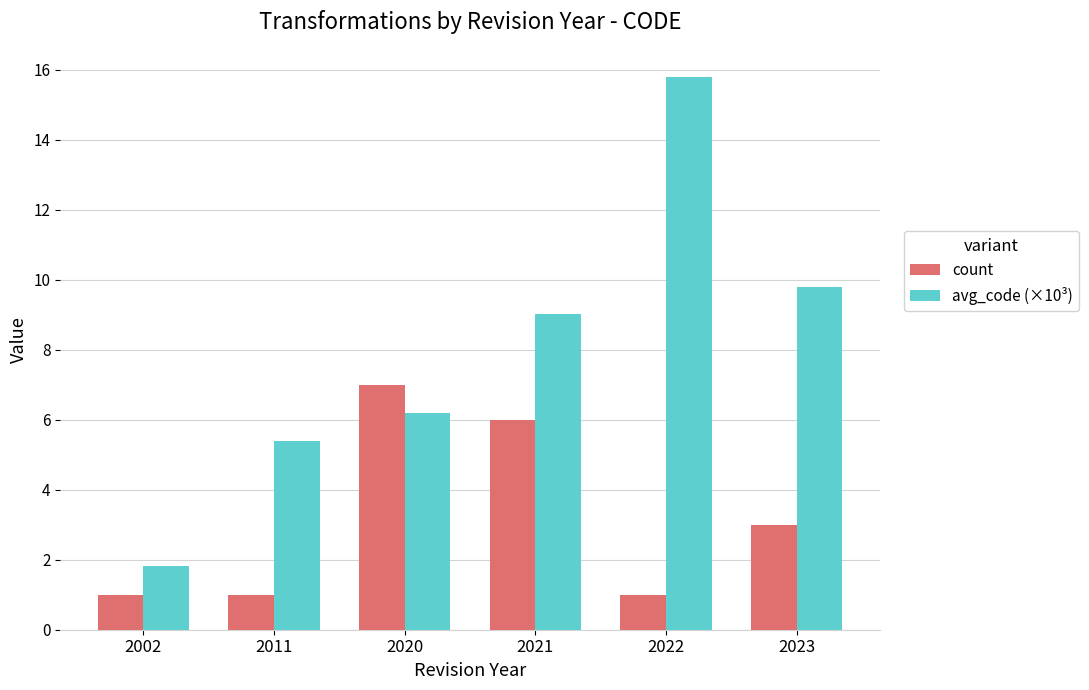

Is it true that count equals 4.2 at 2021?

False